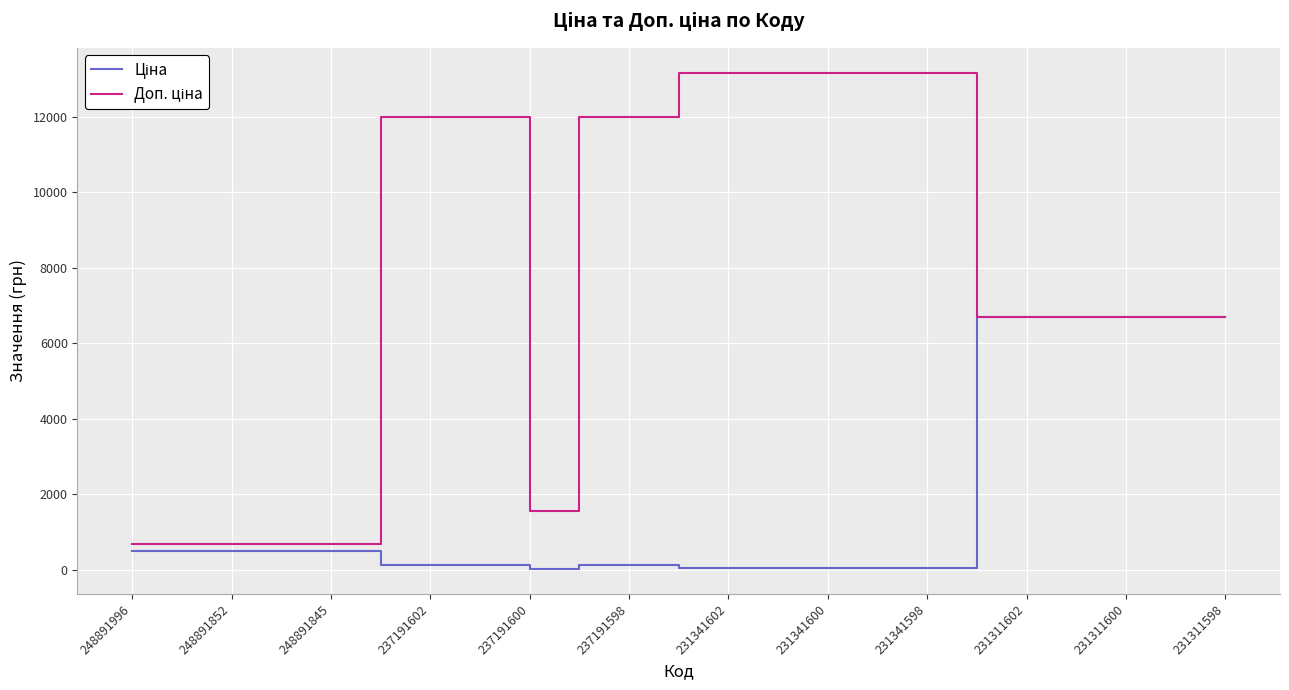

What is the maximum value shown in the chart?

13171.5